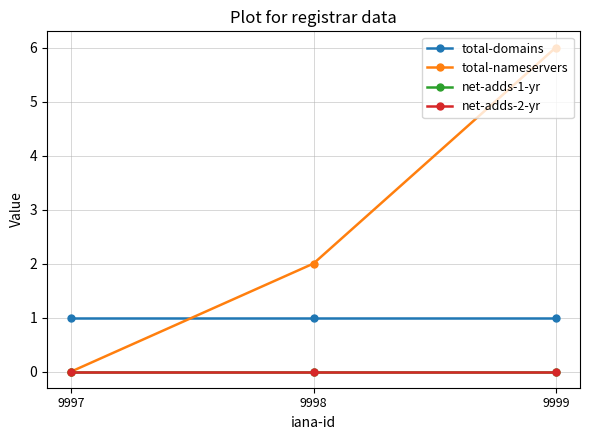

Is this an area chart (filled region under the line)?

No